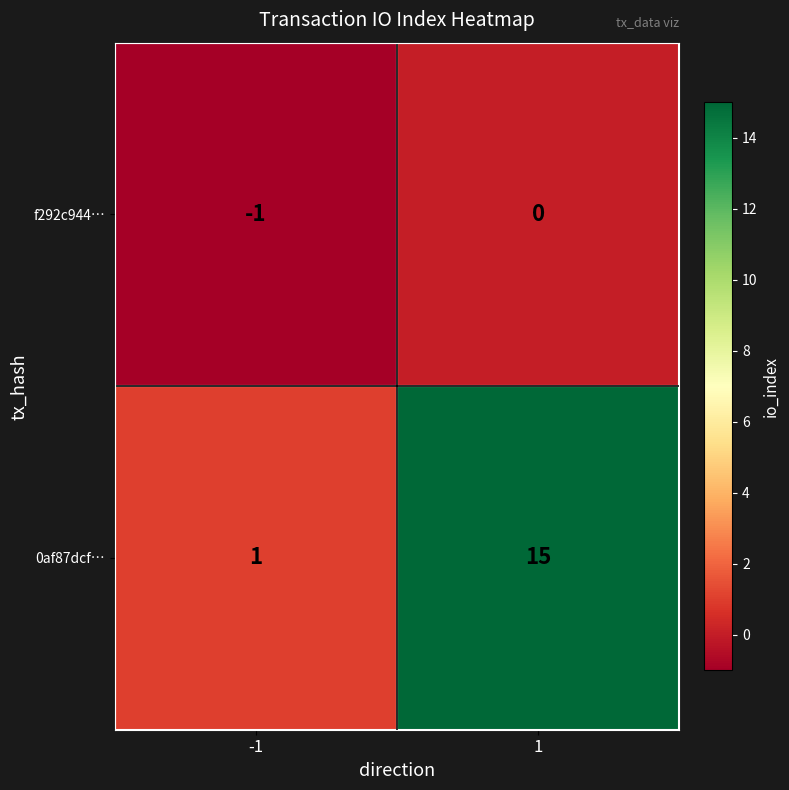

Reading left to right, what are all the values shown in this chart?

f292c944…: -1	0
0af87dcf…: 1	15